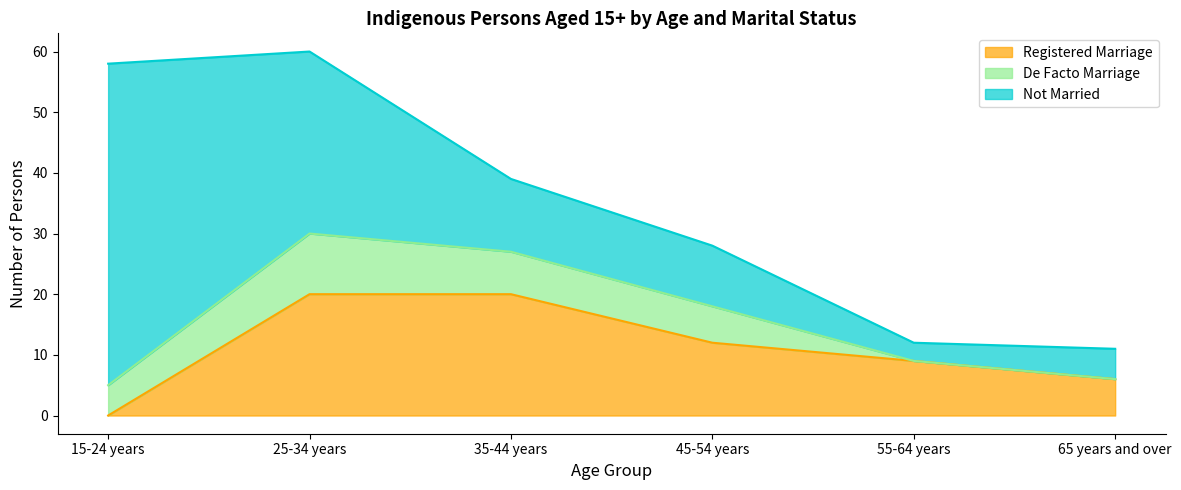

True or false: De Facto Marriage has a value of 10 at 25-34 years.

True